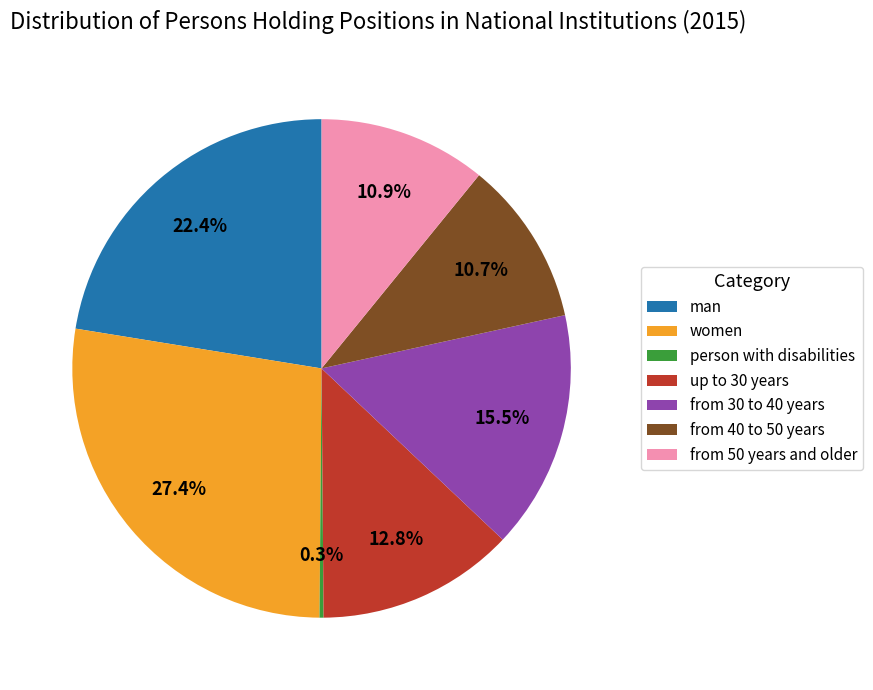

What is the largest slice in the pie chart?

women